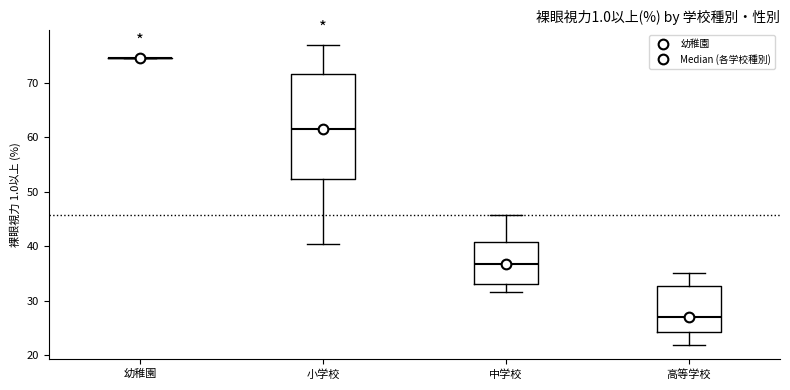

Reading left to right, transcribe this box plot: for each box, give where its median line is, the range the box spans, and where its two whiskers end, as read against the y-axis. The values are not printed on the chart, so give them approximately, as read against the axis.

幼稚園: box collapsed to a line at 75, whiskers 75 to 75
小学校: median 62, box 52 to 72, whiskers 41 to 77
中学校: median 37, box 33 to 41, whiskers 32 to 46
高等学校: median 27, box 24 to 33, whiskers 22 to 35